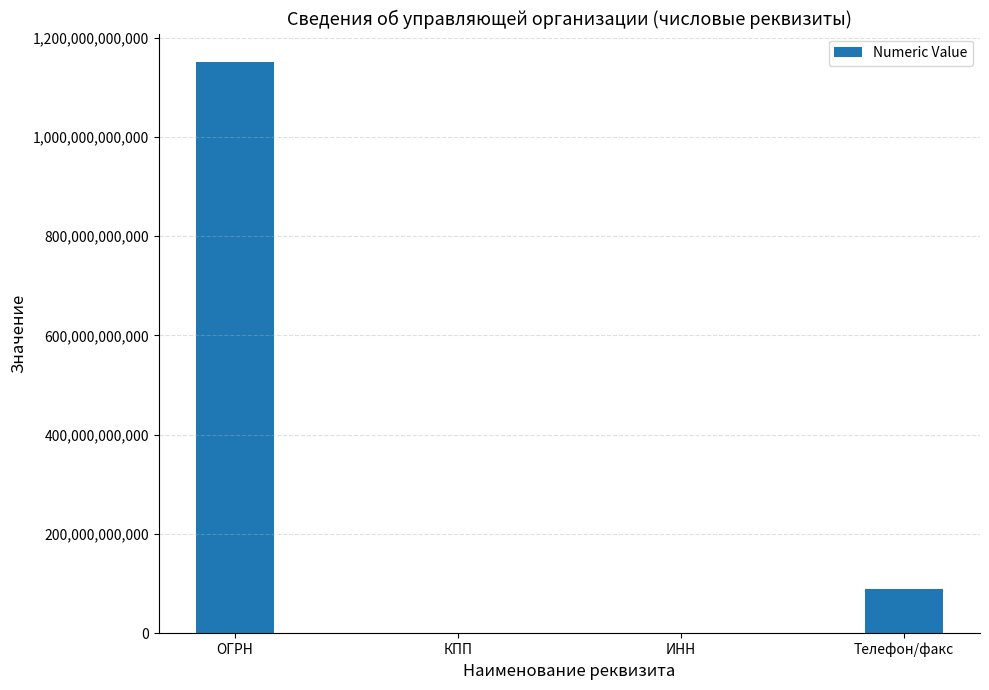

Where is the data nearest to the value 575300850670?

Телефон/факс